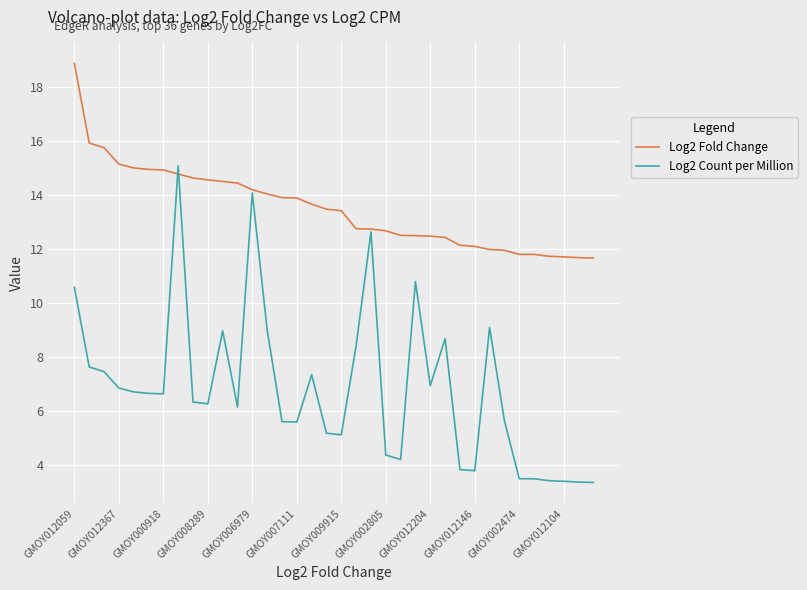

What is the greatest value displayed?

18.9